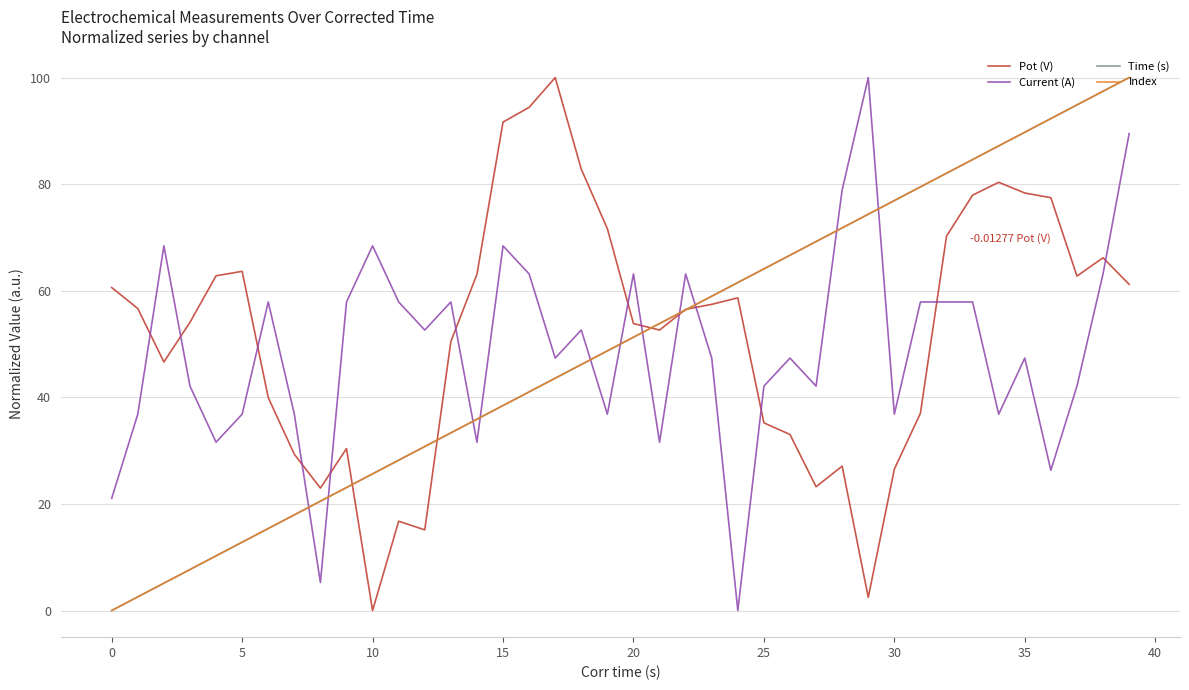

True or false: Current (A) has more than 0 points higher than both neighbors.

True